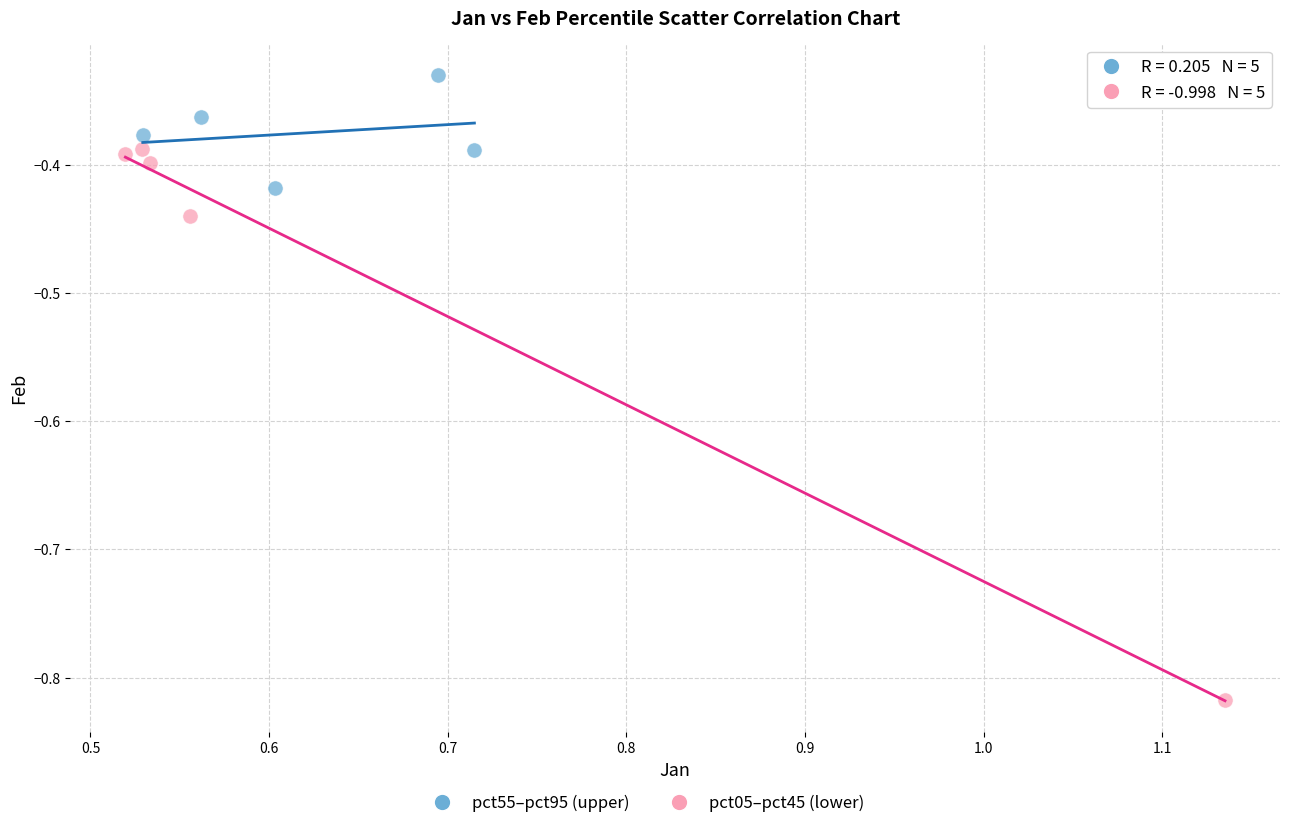

Which series has the largest Y range (max minus min)?

pct05–pct45 (lower)